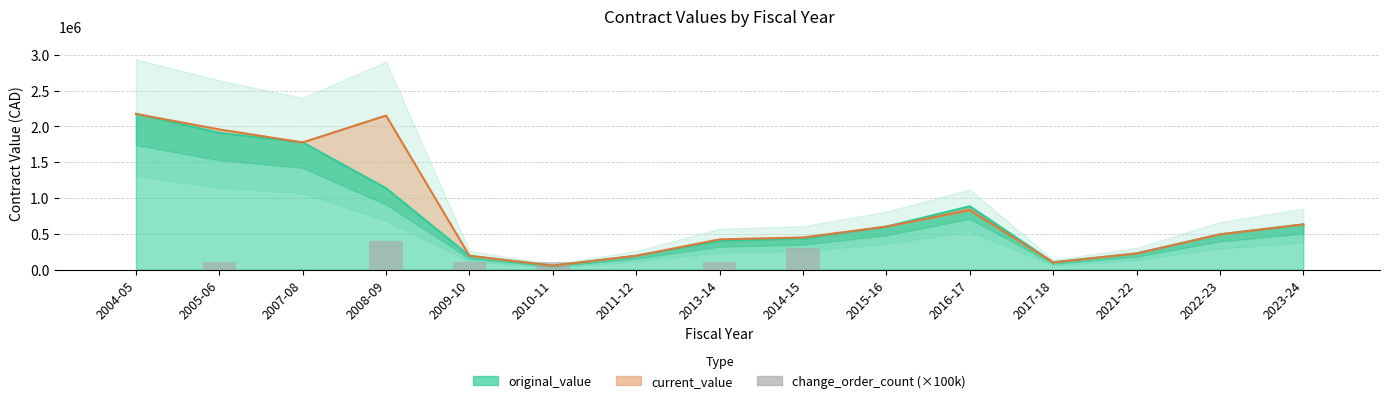

Reading left to right, list all the values displayed in this chart.

0	100000	0	400000	100000	100000	0	100000	300000	0	0	0	0	0	0